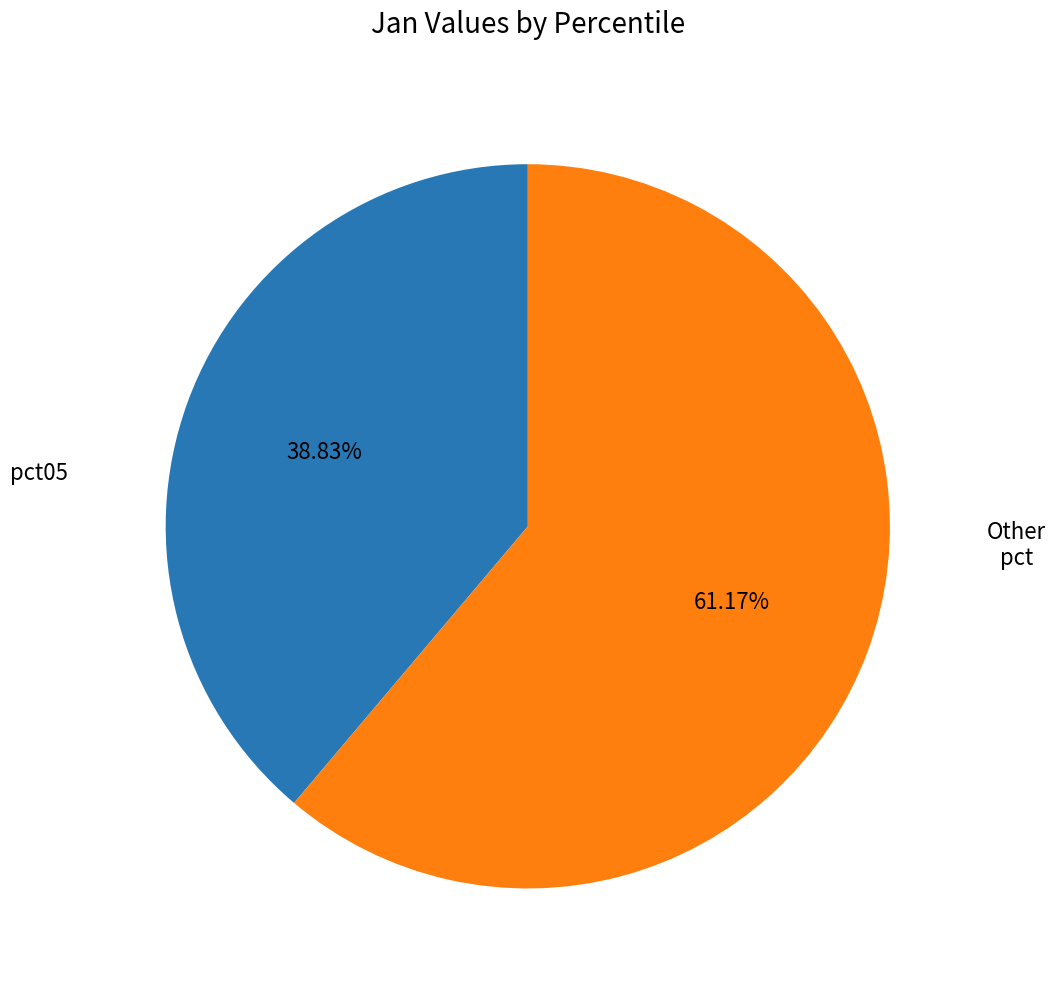

Does any single category account for the majority?

Yes